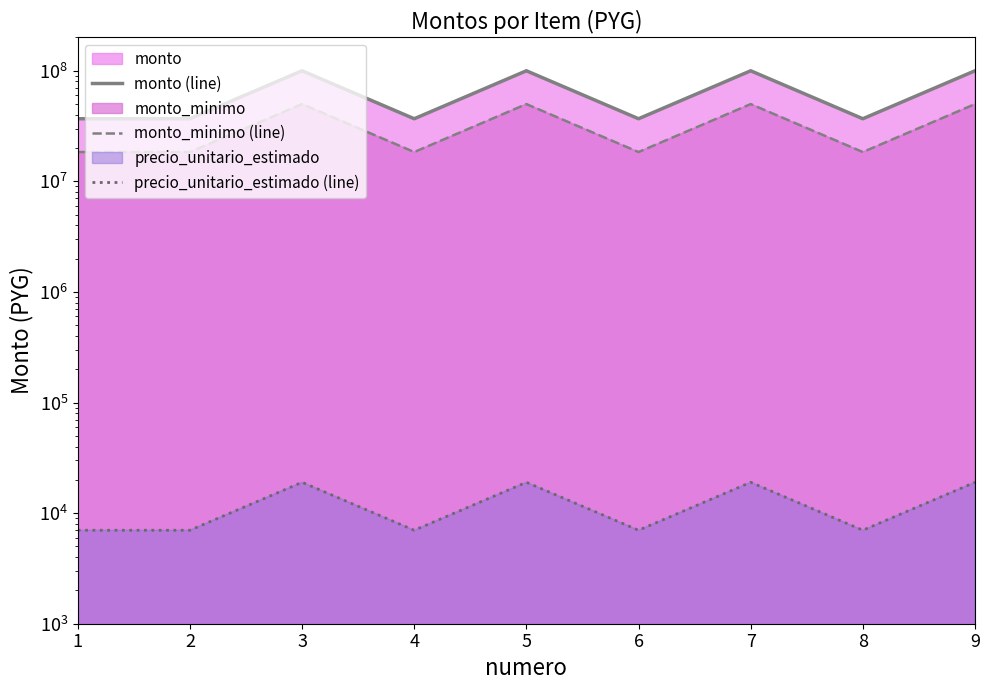

What is the value of the monto (line) point at the 4th from the left?

36792000